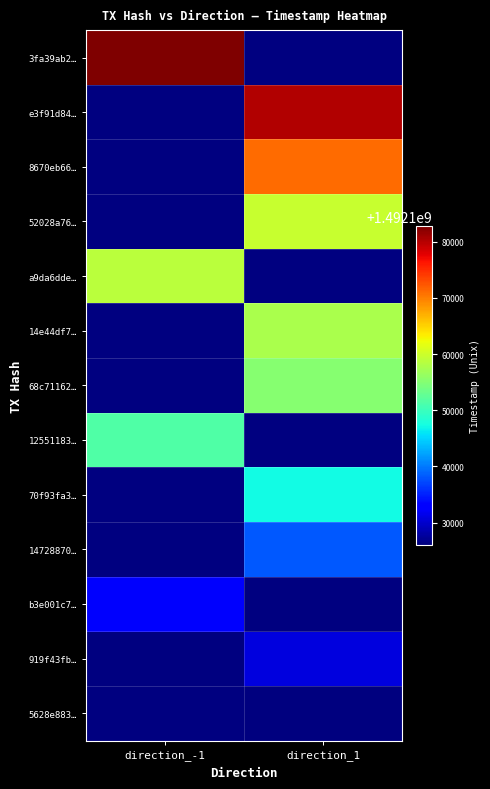

List the series in order of their peak value, highest first.

3fa39ab2…, e3f91d84…, 8670eb66…, 52028a76…, a9da6dde…, 14e44df7…, 68c71162…, 12551183…, 70f93fa3…, 14728870…, b3e001c7…, 919f43fb…, 5628e883…